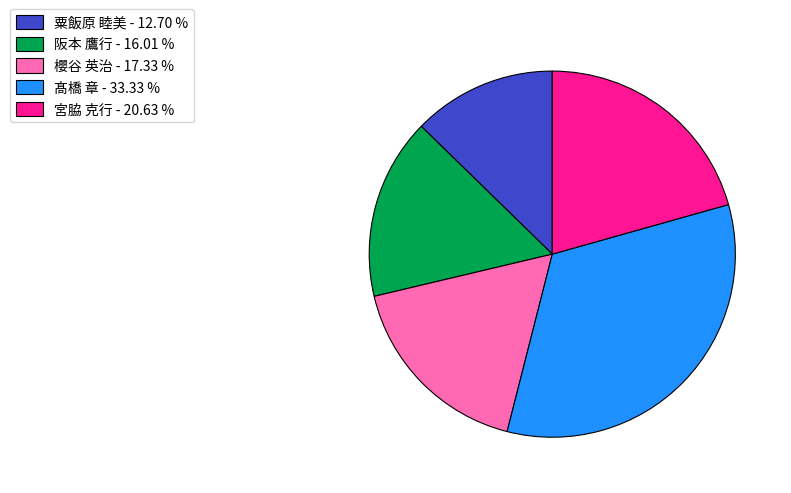

Is the sum of 宮脇 克行 - 20.63 % and 髙橋 章 - 33.33 % greater than half?

Yes